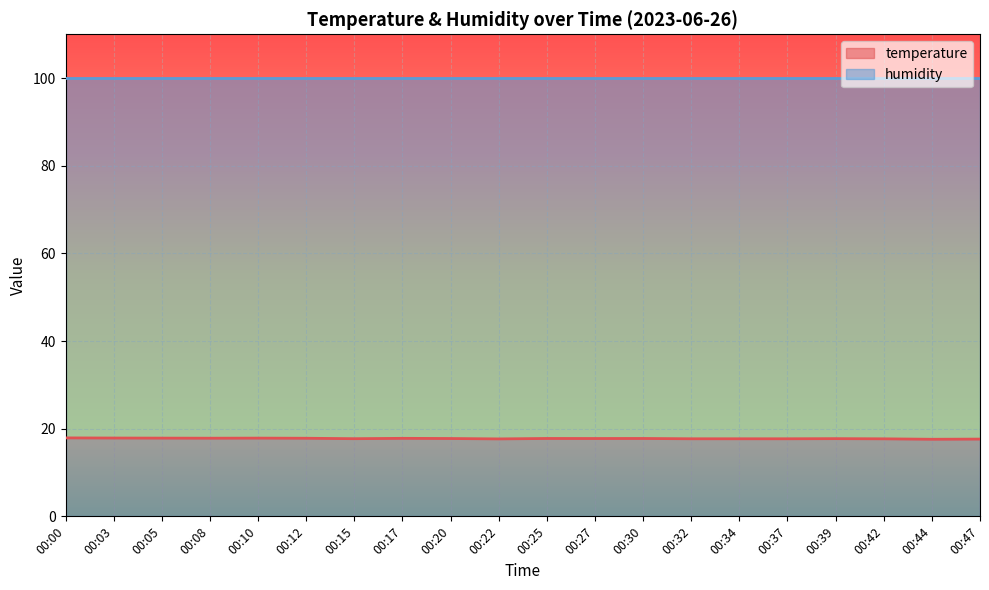

What is the value of the 6th point from the left?

17.8